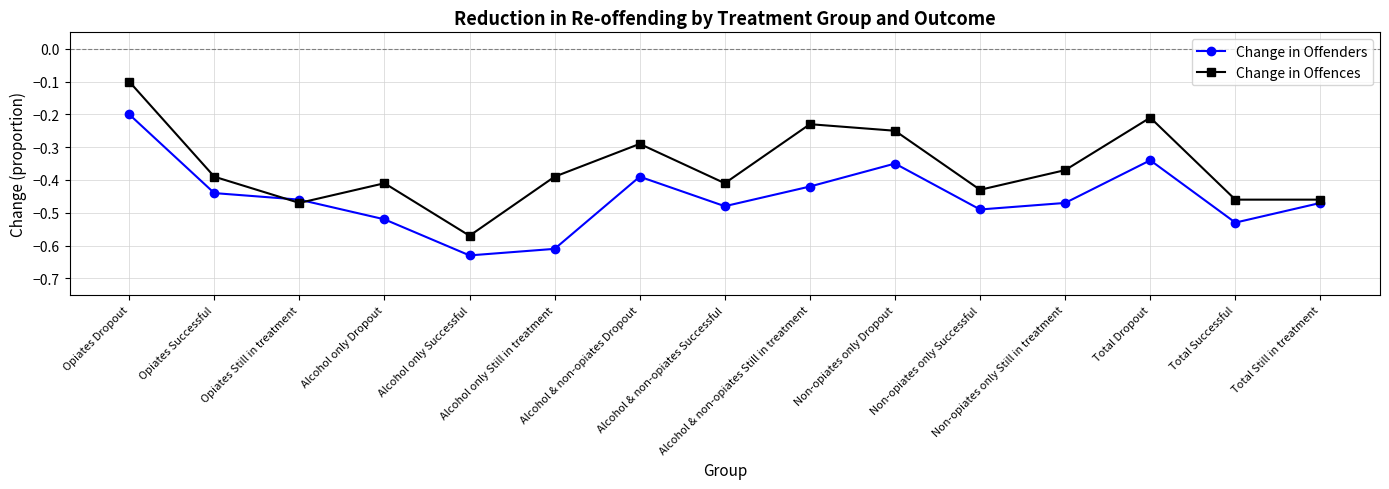

How many interior local peaks does the Change in Offences series have?

4